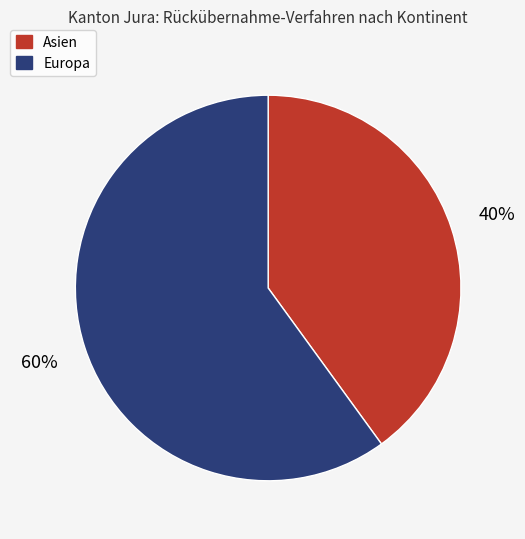

What is the smallest slice in the pie chart?

Asien